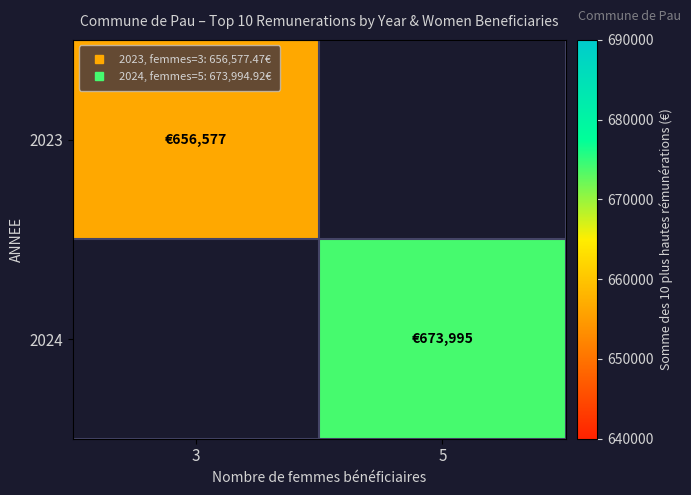

At 3, list the series in order from smallest to largest.

2023, 2024